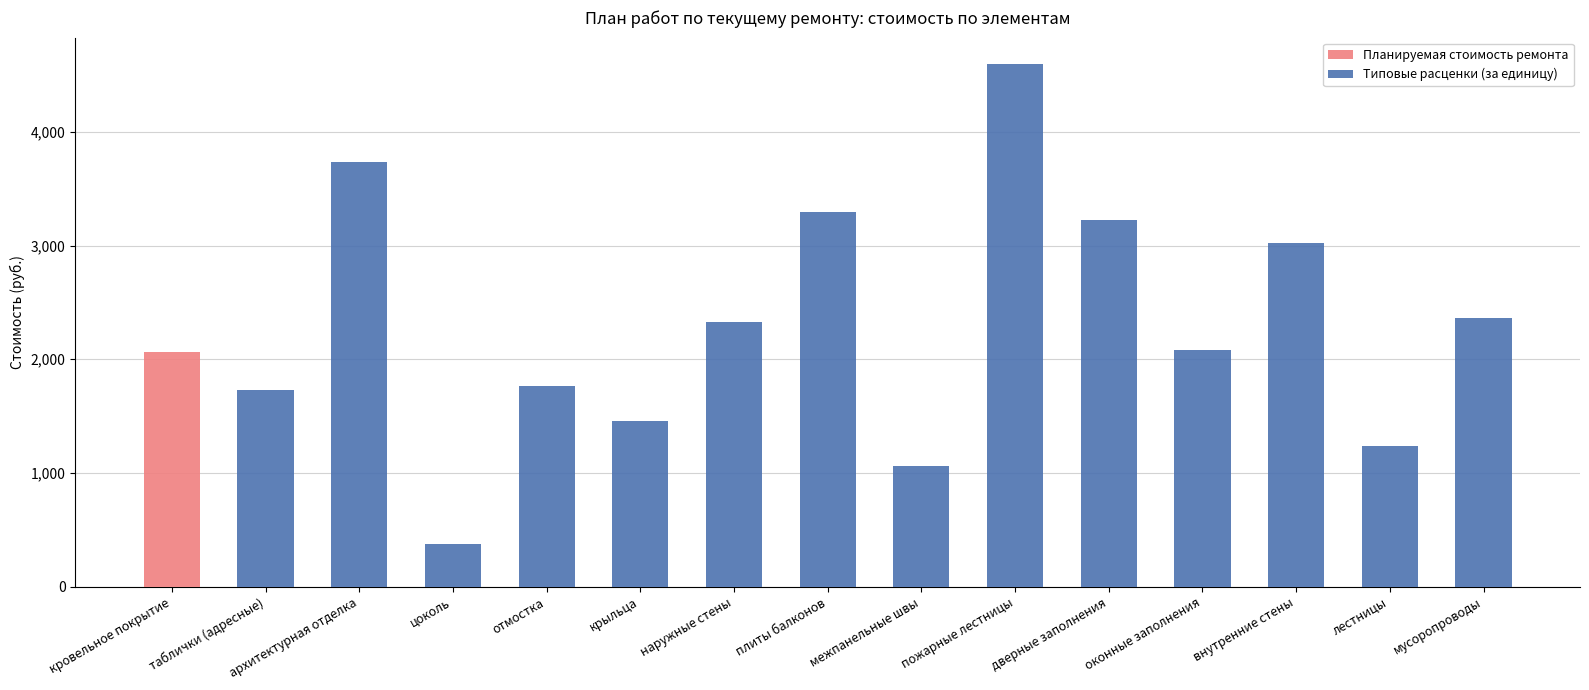

At which category is the sum across all series the highest?

пожарные лестницы